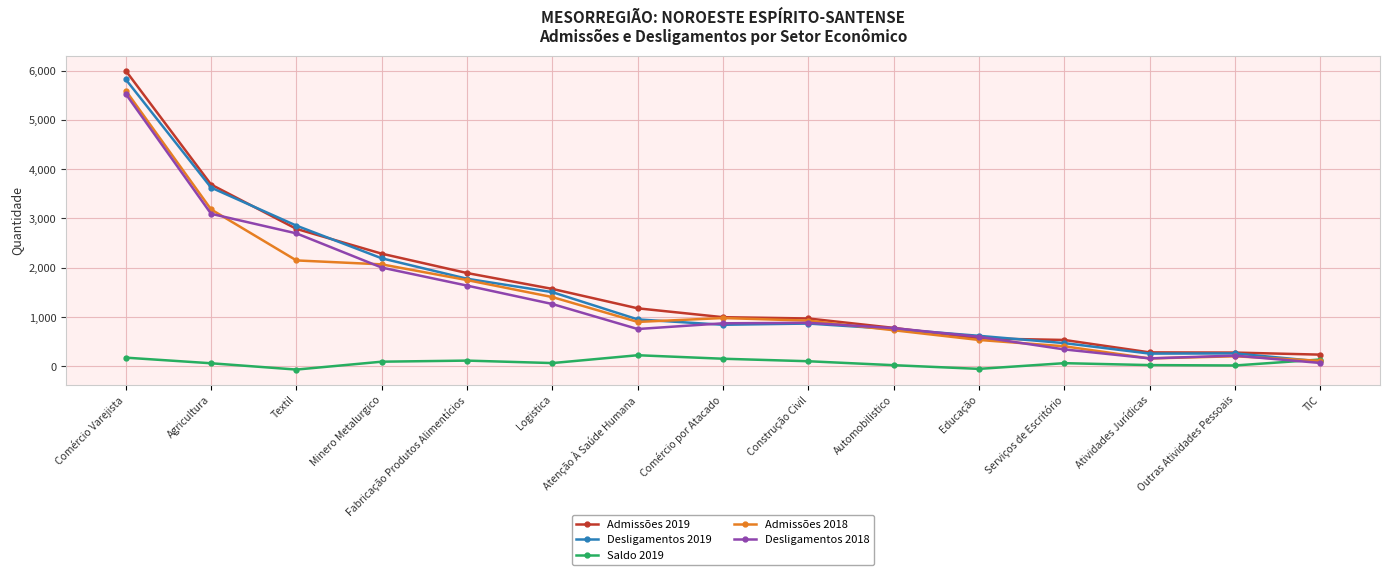

Is the value of Admissões 2018 at Minero Metalurgico greater than the value of Desligamentos 2019 at Logistica?

Yes